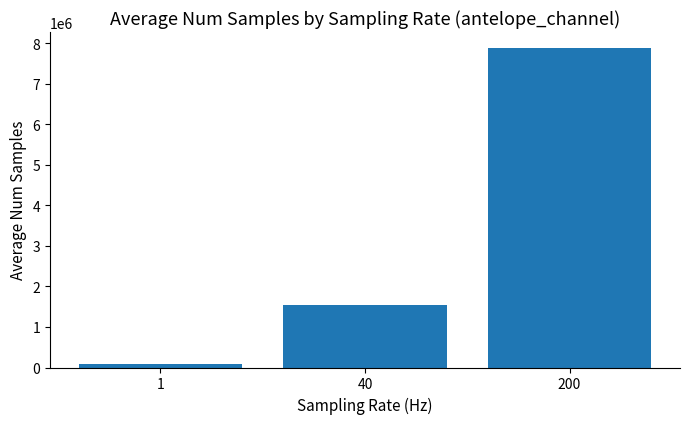

What is the value of the 1st bar from the left?

86400.0